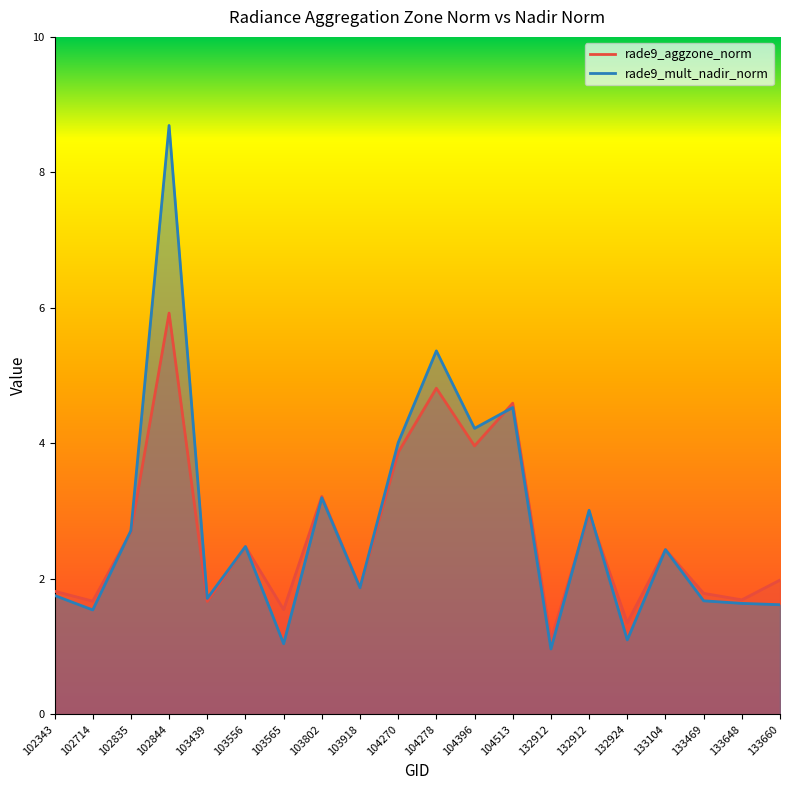

What is the sum of all rade9_mult_nadir_norm values?

55.6